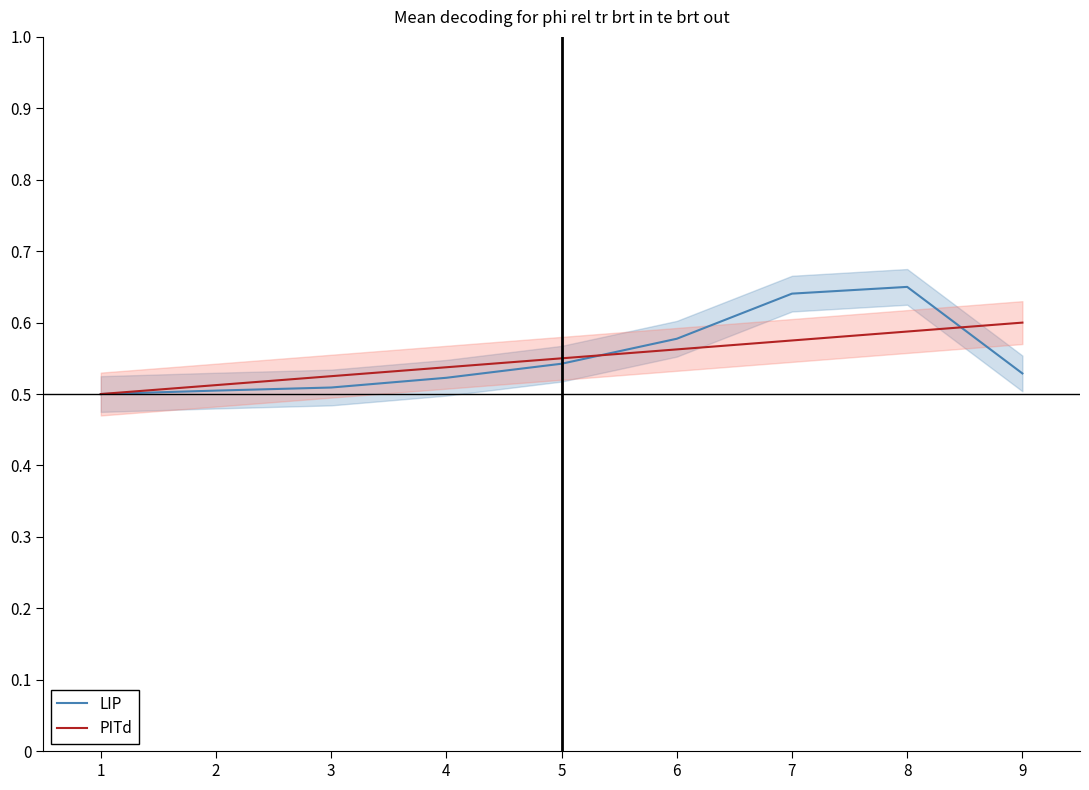

True or false: PITd has a value of 0.6 at 9.

True